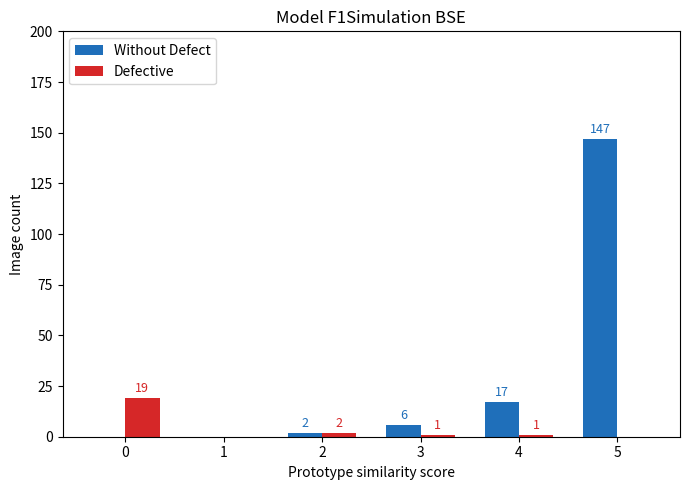

How many groups of bars are there?

6